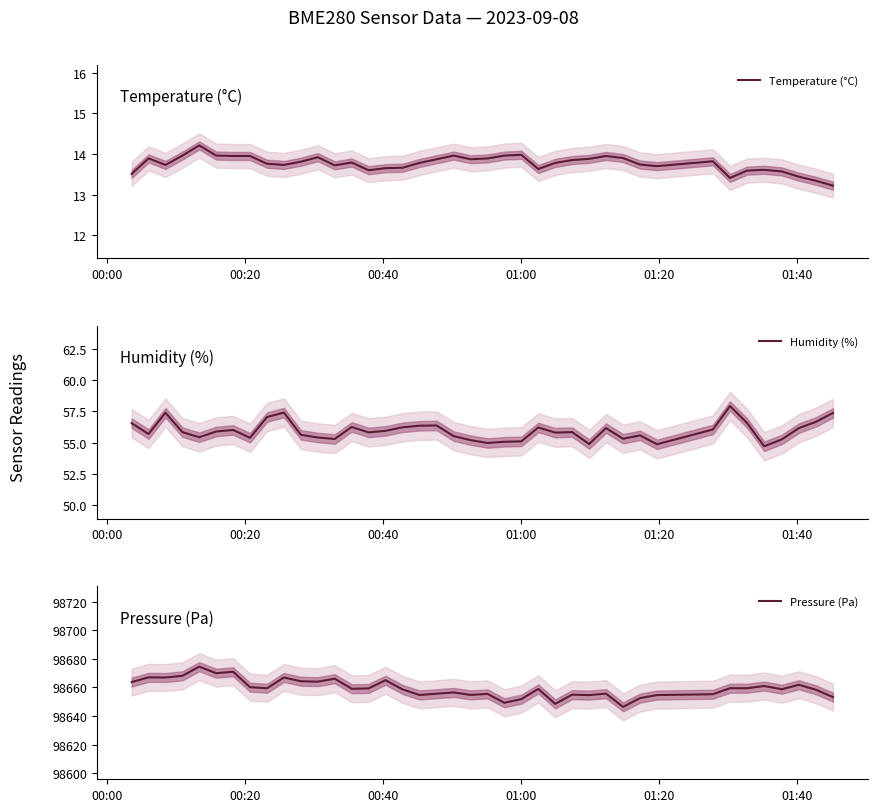

True or false: Humidity (%) and Pressure (Pa) intersect in this chart.

False